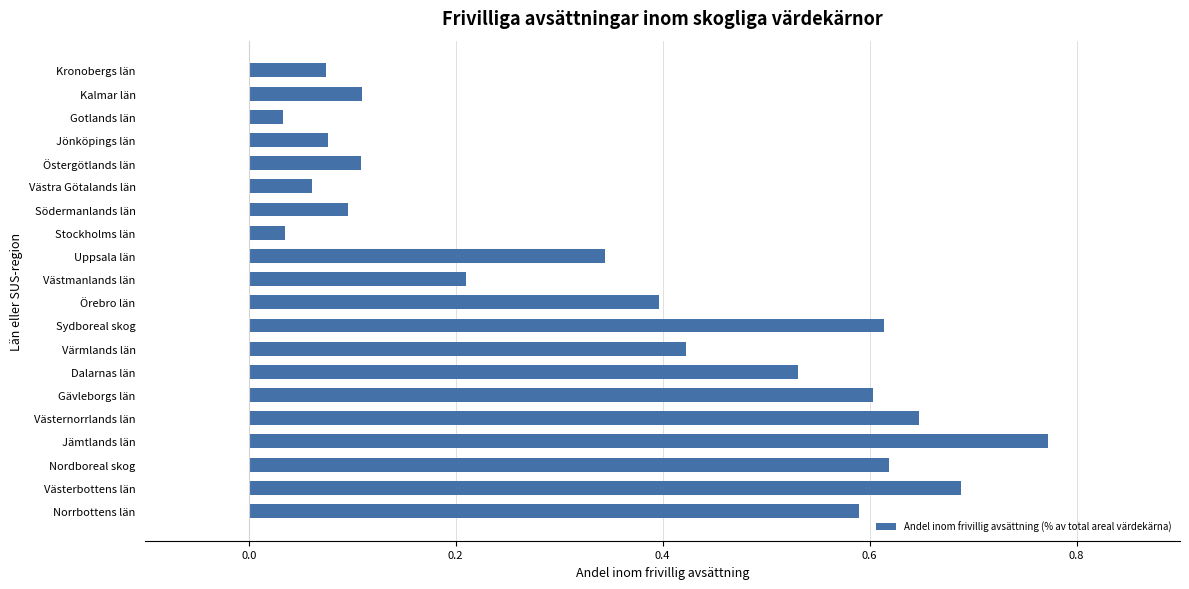

Which category has the highest value across all series?

Jämtlands län